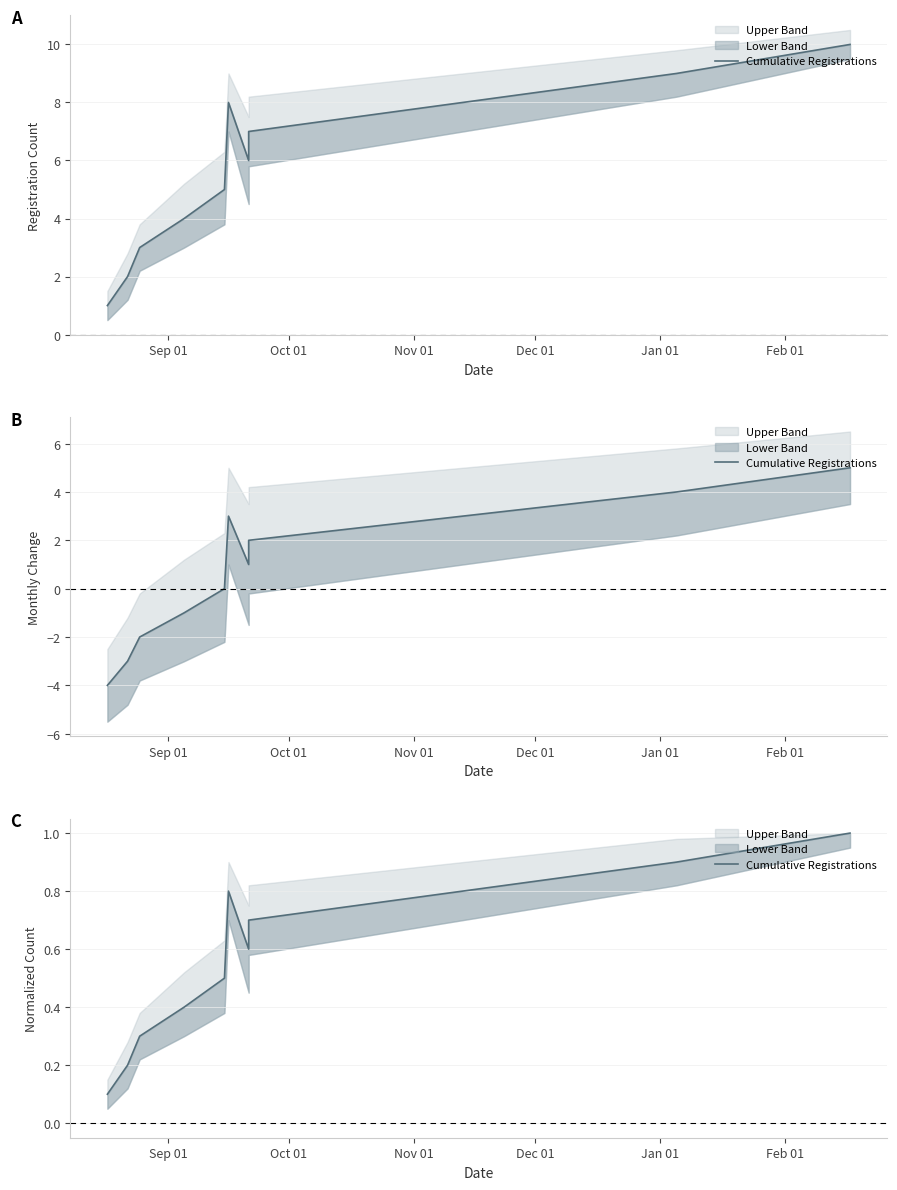

Does the chart have visible grid lines?

Yes